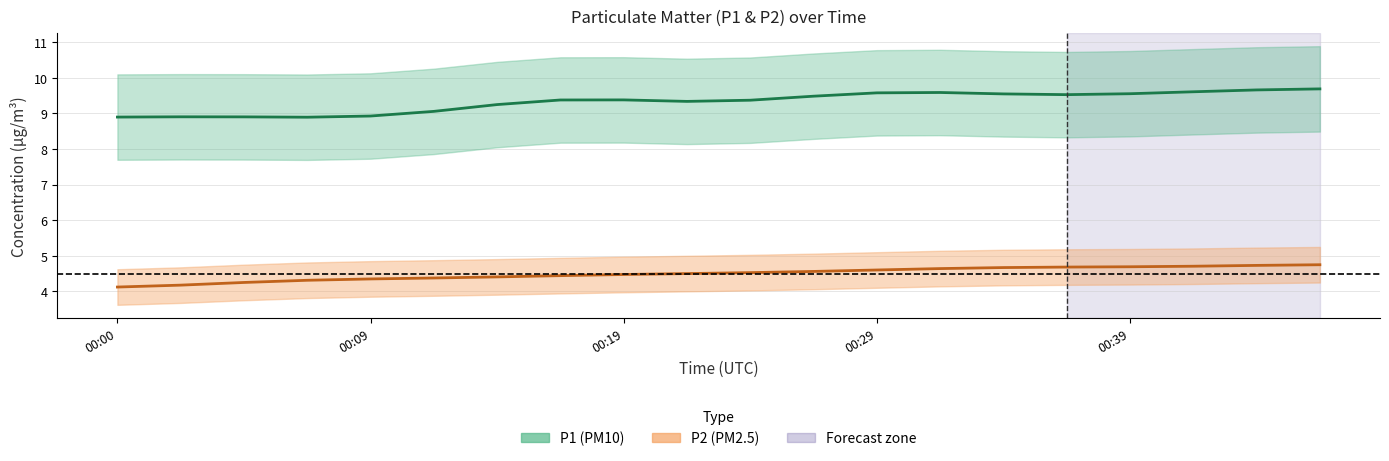

Does the chart have visible grid lines?

Yes